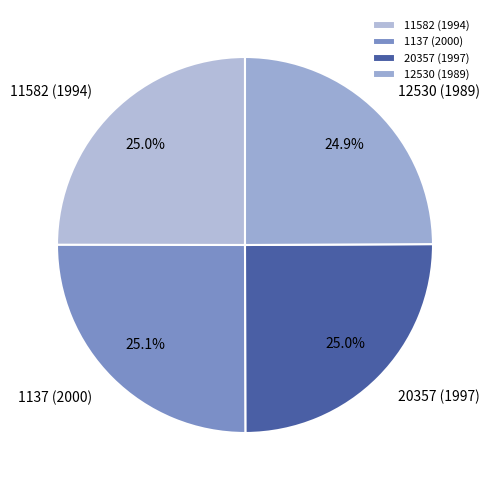

Combined, do 12530 (1989) and 11582 (1994) account for over 50%?

No